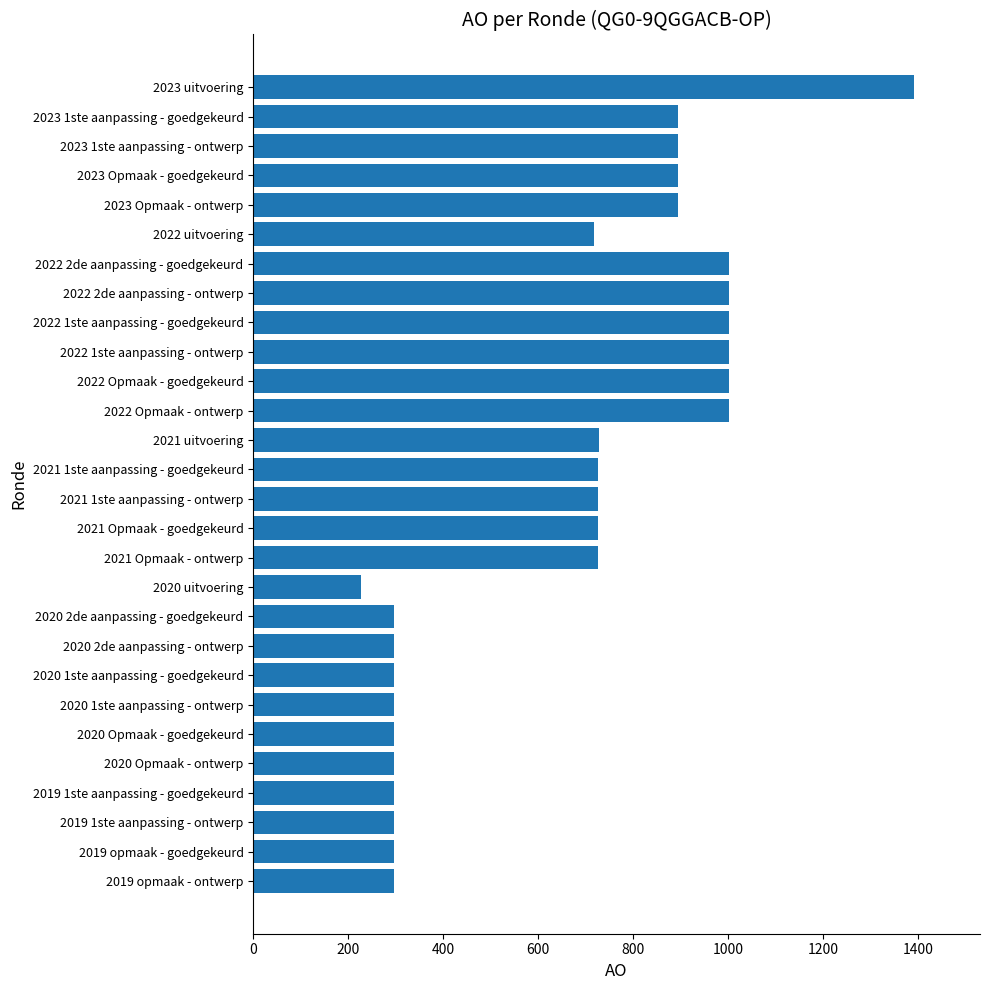

What is the change in value from 2021 uitvoering to 2019 1ste aanpassing - goedgekeurd?

-431